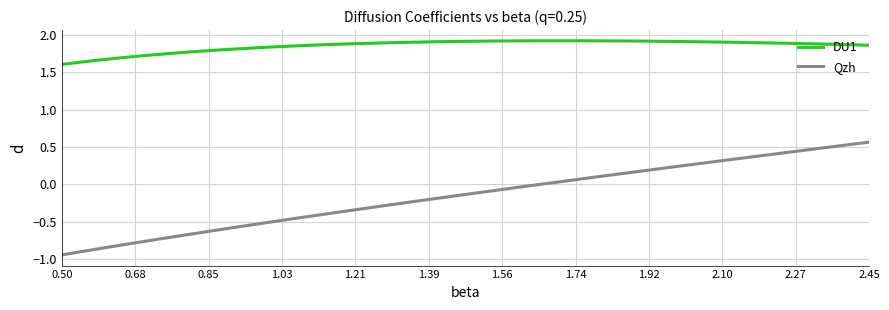

True or false: DU1 and Qzh cross at least once.

False